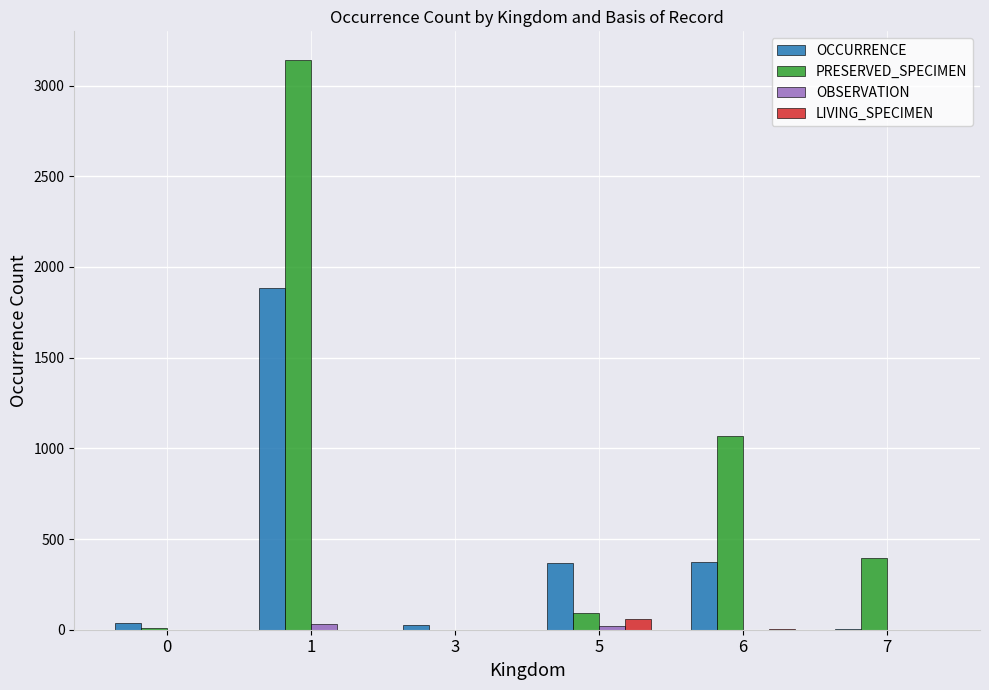

How many groups of bars are there?

6